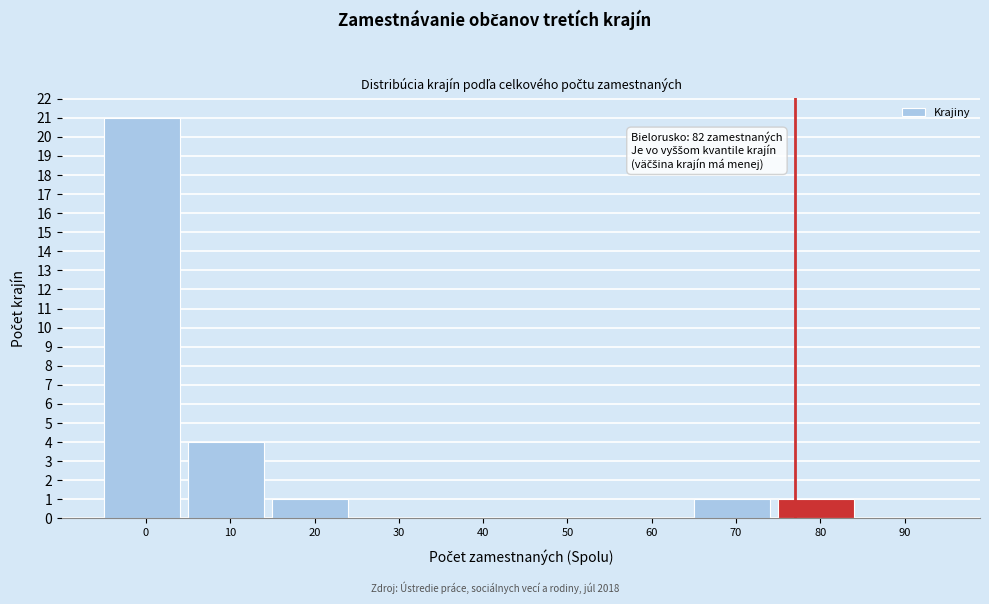

Reading right to left, list all the values displayed in this chart.

90=0	80=1	70=1	60=0	50=0	40=0	30=0	20=1	10=4	0=21